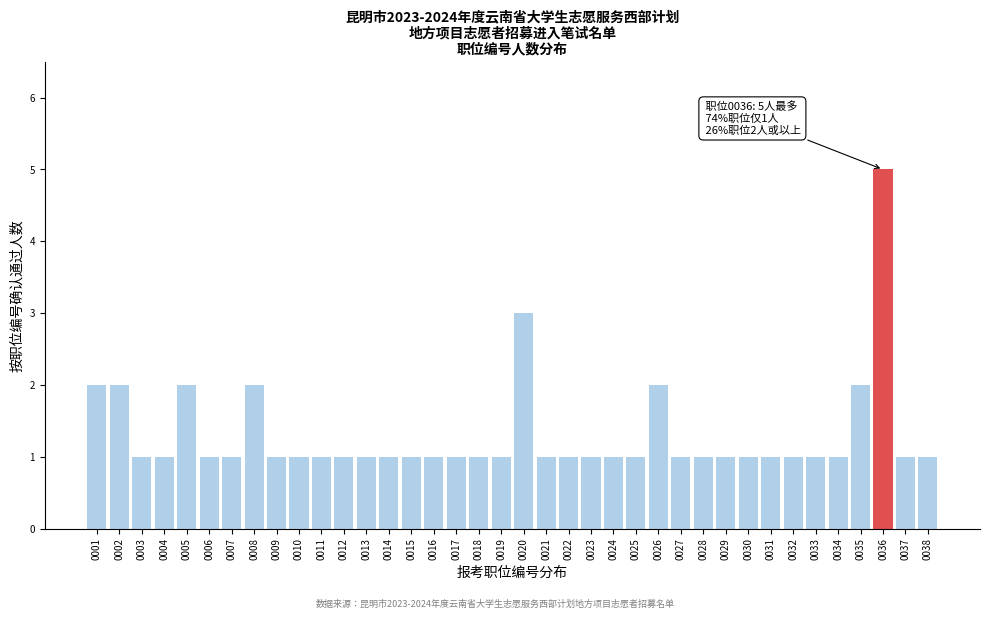

What is the difference between the maximum and second lowest values?

4